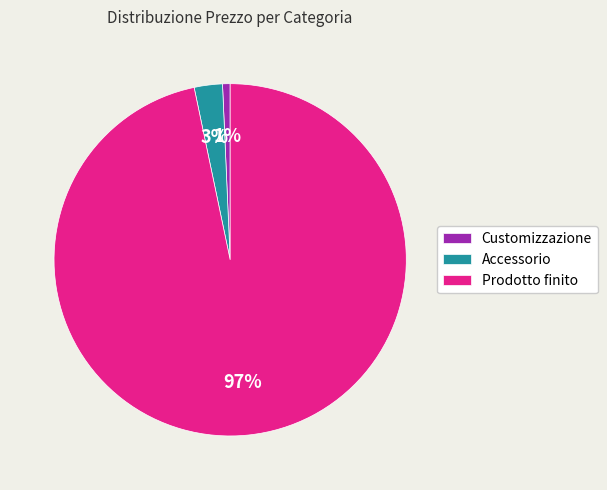

Approximately how many times larger is the value at Accessorio compared to Prodotto finito?

0.0